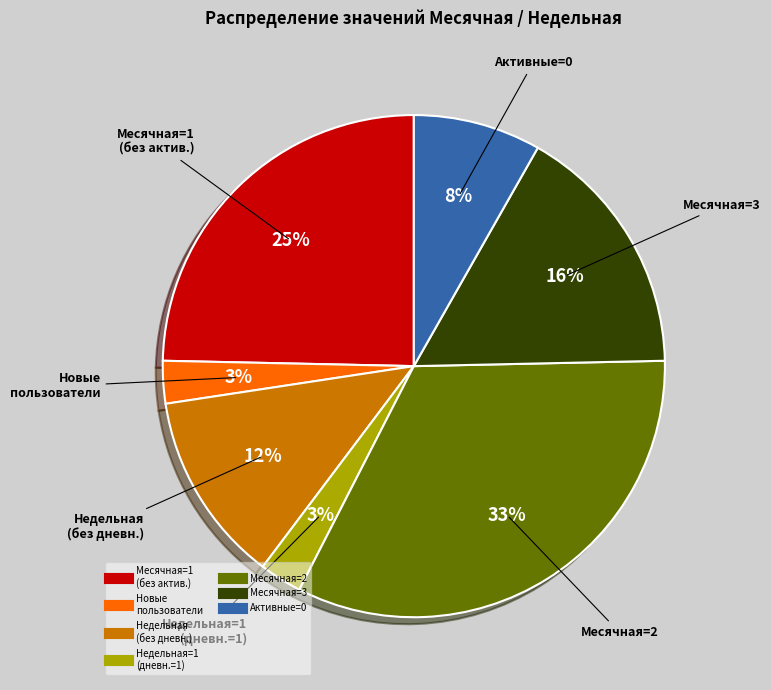

To the nearest percent, what is the difference between the largest and smallest slice percentages?

30%